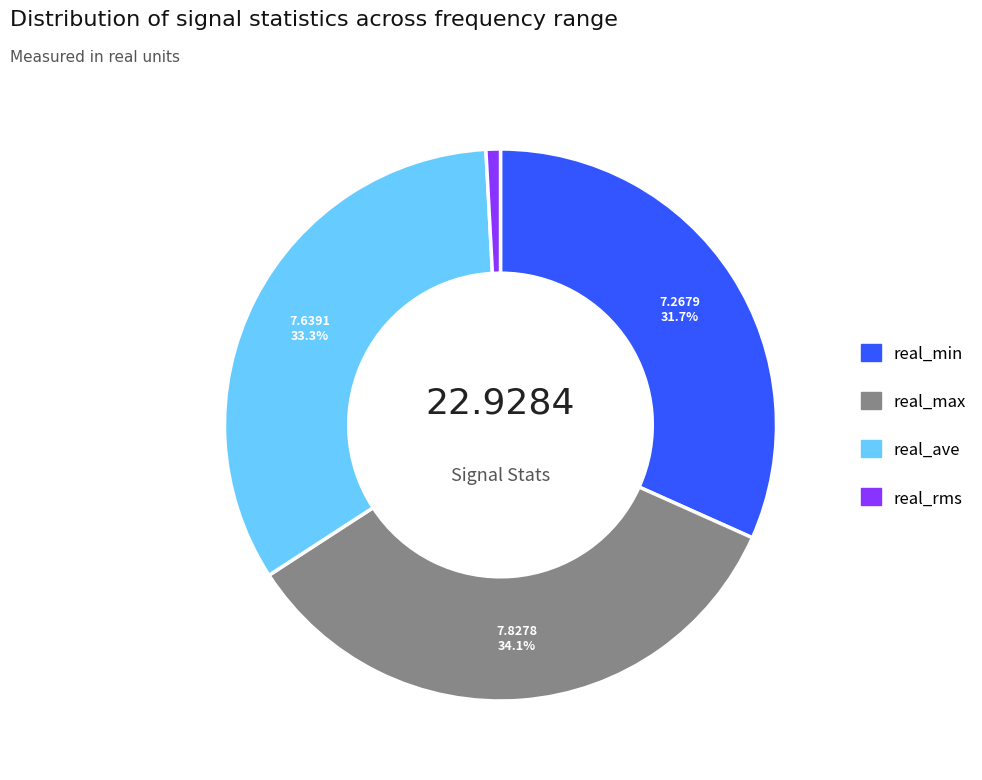

To the nearest percent, what is the difference between the largest and smallest slice percentages?

33%